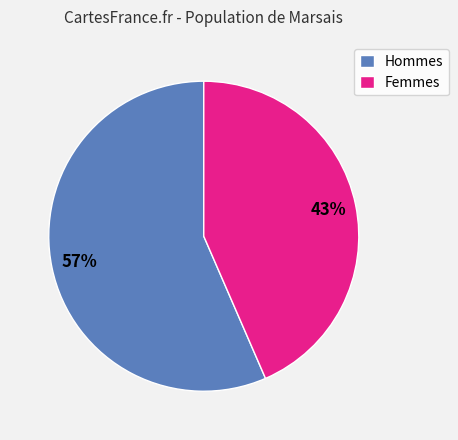

To the nearest percent, what is the average slice percentage?

50%